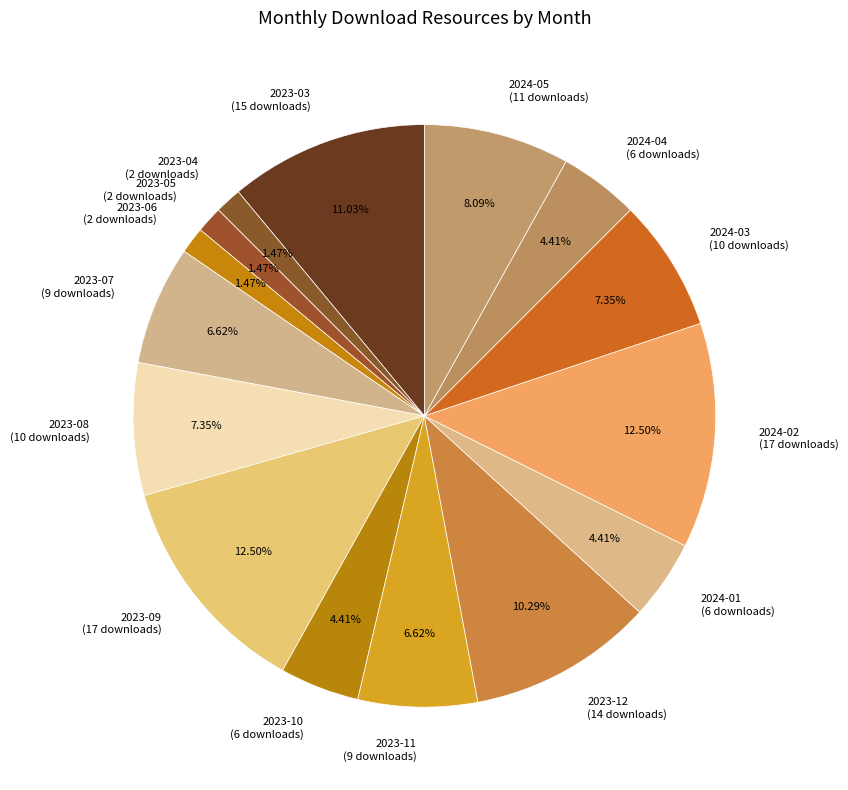

What portion of the pie excludes 2023-08?

92.6%